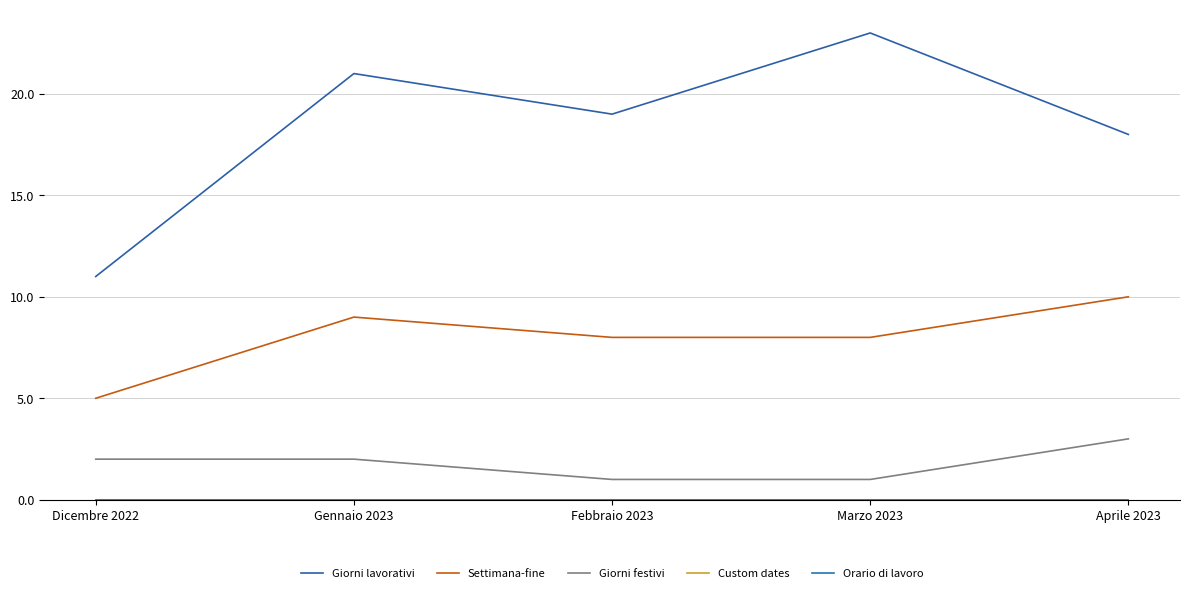

How many lines are shown in the chart?

5